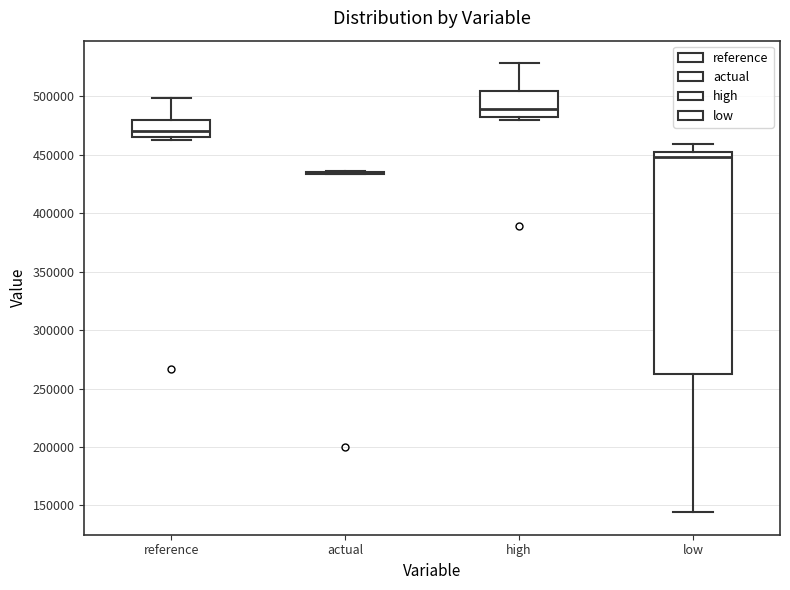

Reading left to right, transcribe this box plot: for each box, give where its median line is, the range the box spans, and where its two whiskers end, as read against the y-axis. The values are not printed on the chart, so give them approximately, as read against the axis.

reference: median 470000, box 465000 to 480000, whiskers 465000 (just below the box's lower edge) to 500000
actual: box collapsed to a line at 435000, whiskers 435000 to 435000
high: median 490000, box 480000 to 505000, whiskers 480000 (just below the box's lower edge) to 530000
low: median 450000, box 265000 to 455000, whiskers 145000 to 460000